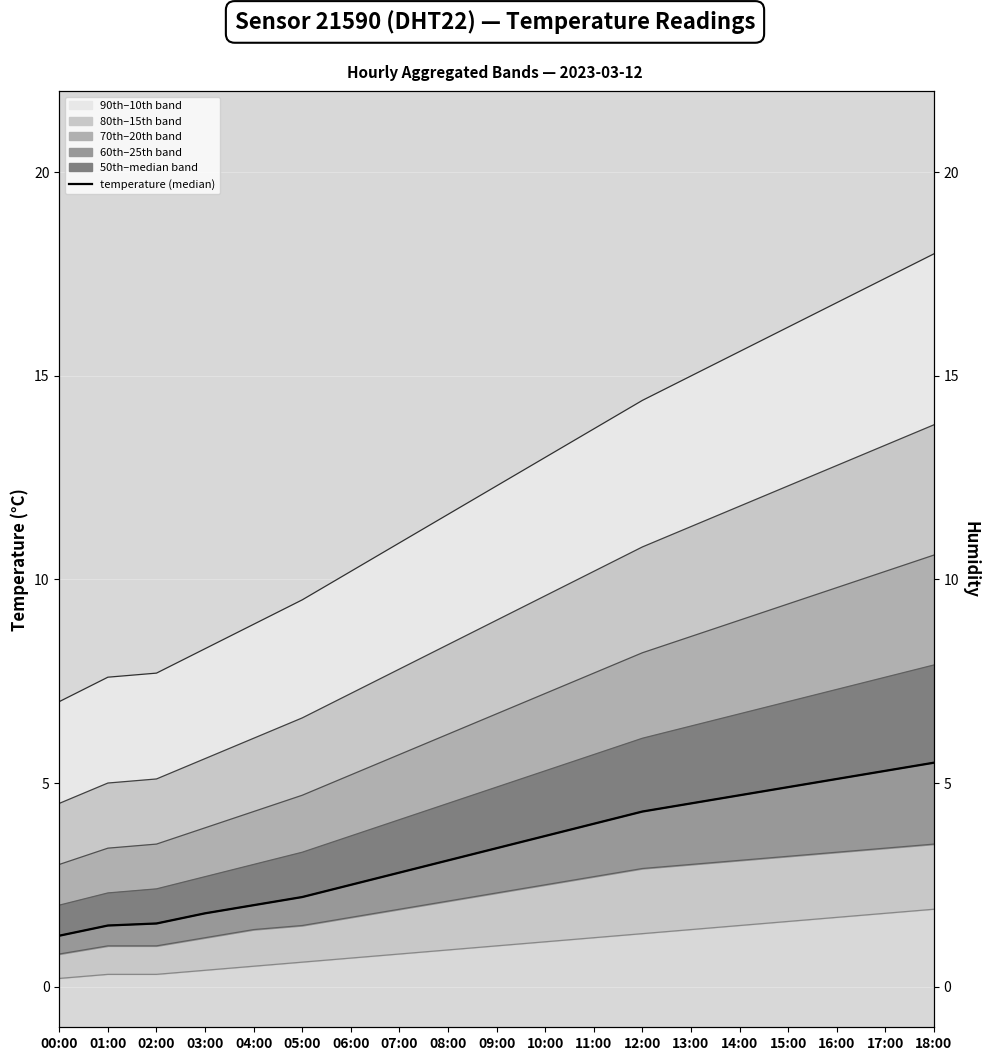

What is the ratio of the value at 02:00 to the value at 15:00?

0.3